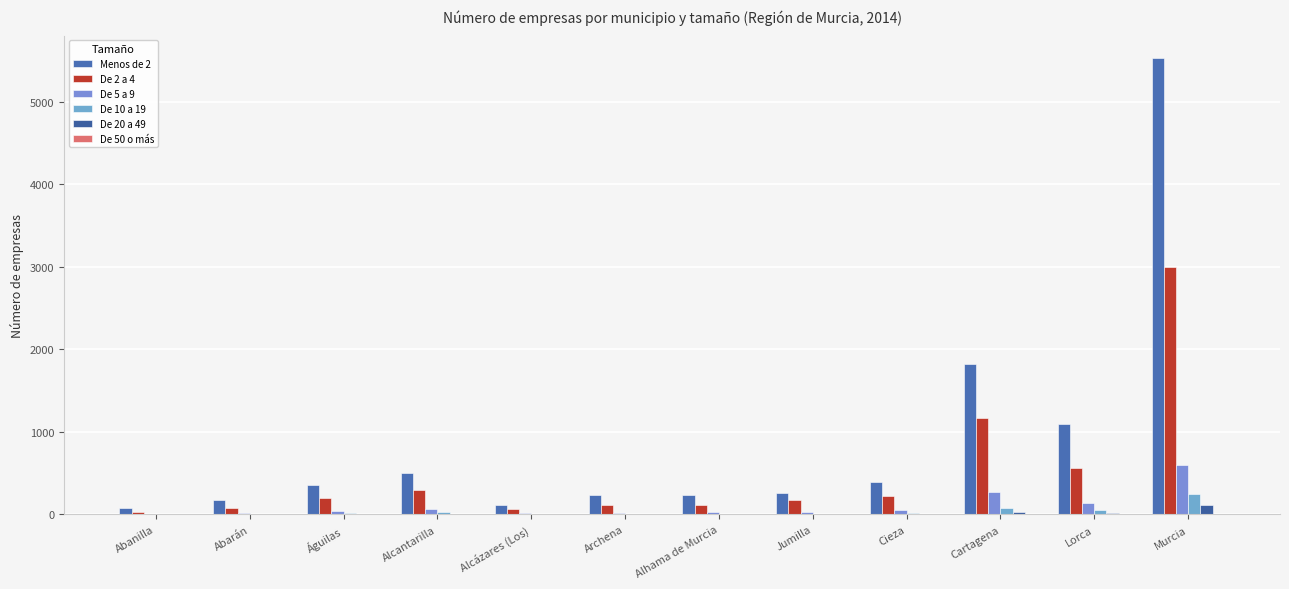

The value of Menos de 2 at Lorca is 1862. True or false?

False